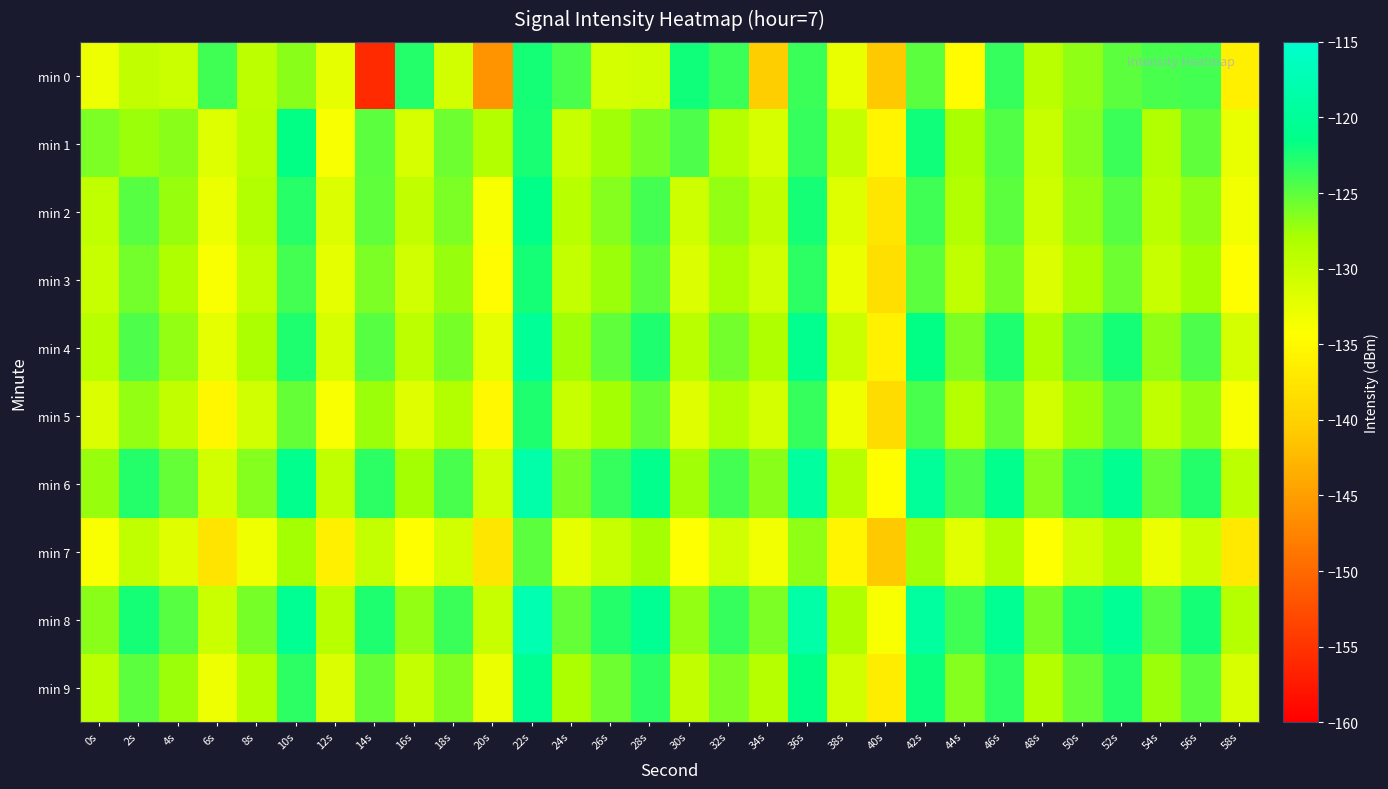

Reading left to right, transcribe all the data shown in this chart.

min 0: 0s=-133.0	2s=-129.7	4s=-130.4	6s=-123.8	8s=-129.4	10s=-126.6	12s=-132.5	14s=-155.9	16s=-122.9	18s=-130.9	20s=-146.1	22s=-122.3	24s=-124.3	26s=-131.1	28s=-130.7	30s=-122.2	32s=-123.7	34s=-140.4	36s=-123.8	38s=-132.8	40s=-140.9	42s=-125.0	44s=-134.6	46s=-123.5	48s=-129.2	50s=-126.9	52s=-124.9	54s=-124.2	56s=-124.1	58s=-136.2
min 1: 0s=-126.2	2s=-127.3	4s=-126.6	6s=-131.7	8s=-129.1	10s=-121.6	12s=-133.7	14s=-124.9	16s=-131.3	18s=-125.7	20s=-128.5	22s=-122.5	24s=-130.1	26s=-127.7	28s=-126.0	30s=-124.3	32s=-128.8	34s=-131.2	36s=-123.5	38s=-129.9	40s=-135.4	42s=-122.1	44s=-127.9	46s=-124.6	48s=-130.2	50s=-126.5	52s=-123.8	54s=-128.5	56s=-125.1	58s=-132.7
min 2: 0s=-129.5	2s=-124.7	4s=-127.2	6s=-132.9	8s=-128.5	10s=-123.0	12s=-131.6	14s=-125.1	16s=-129.7	18s=-126.2	20s=-133.8	22s=-121.3	24s=-128.9	26s=-126.5	28s=-124.0	30s=-130.6	32s=-127.1	34s=-129.7	36s=-122.2	38s=-131.8	40s=-137.3	42s=-123.9	44s=-128.5	46s=-125.0	48s=-130.6	50s=-127.1	52s=-124.7	54s=-129.2	56s=-126.8	58s=-133.3
min 3: 0s=-130.2	2s=-125.8	4s=-128.3	6s=-133.9	8s=-129.5	10s=-124.0	12s=-132.6	14s=-126.1	16s=-130.7	18s=-127.2	20s=-134.8	22s=-122.3	24s=-129.9	26s=-127.5	28s=-125.0	30s=-131.6	32s=-128.1	34s=-130.7	36s=-123.2	38s=-132.8	40s=-138.3	42s=-124.9	44s=-129.5	46s=-126.0	48s=-131.6	50s=-128.1	52s=-125.7	54s=-130.2	56s=-127.8	58s=-134.3
min 4: 0s=-128.9	2s=-124.5	4s=-127.0	6s=-132.6	8s=-128.1	10s=-122.7	12s=-131.2	14s=-124.8	16s=-129.3	18s=-125.9	20s=-132.5	22s=-120.0	24s=-127.6	26s=-125.1	28s=-122.7	30s=-129.2	32s=-125.8	34s=-128.3	36s=-120.9	38s=-130.5	40s=-136.0	42s=-121.6	44s=-126.1	46s=-122.7	48s=-128.2	50s=-124.8	52s=-122.3	54s=-126.9	56s=-124.5	58s=-131.0
min 5: 0s=-131.6	2s=-127.1	4s=-129.7	6s=-135.2	8s=-130.8	10s=-125.3	12s=-133.9	14s=-127.5	16s=-132.0	18s=-128.6	20s=-135.1	22s=-122.7	24s=-130.2	26s=-127.8	28s=-125.3	30s=-131.9	32s=-128.5	34s=-131.0	36s=-123.6	38s=-133.1	40s=-138.7	42s=-124.2	44s=-128.8	46s=-125.3	48s=-130.9	50s=-127.5	52s=-125.0	54s=-129.6	56s=-127.1	58s=-133.7
min 6: 0s=-127.2	2s=-122.8	4s=-125.3	6s=-130.9	8s=-126.5	10s=-121.0	12s=-129.6	14s=-123.1	16s=-127.7	18s=-124.2	20s=-130.8	22s=-118.3	24s=-125.9	26s=-123.5	28s=-121.0	30s=-127.6	32s=-124.1	34s=-126.7	36s=-119.2	38s=-128.8	40s=-134.3	42s=-119.9	44s=-124.5	46s=-121.0	48s=-126.6	50s=-123.1	52s=-120.7	54s=-125.2	56s=-122.8	58s=-129.3
min 7: 0s=-133.9	2s=-129.5	4s=-132.0	6s=-137.6	8s=-133.1	10s=-127.7	12s=-136.2	14s=-129.8	16s=-134.3	18s=-130.9	20s=-137.5	22s=-125.0	24s=-132.6	26s=-130.1	28s=-127.7	30s=-134.2	32s=-130.8	34s=-133.3	36s=-126.9	38s=-135.5	40s=-141.0	42s=-127.6	44s=-132.1	46s=-128.7	48s=-134.2	50s=-130.8	52s=-128.3	54s=-132.9	56s=-130.5	58s=-137.0
min 8: 0s=-126.7	2s=-122.2	4s=-124.8	6s=-130.3	8s=-125.9	10s=-120.5	12s=-129.0	14s=-122.6	16s=-127.1	18s=-123.7	20s=-130.2	22s=-117.8	24s=-125.3	26s=-122.9	28s=-120.5	30s=-127.0	32s=-123.6	34s=-126.1	36s=-118.7	38s=-128.2	40s=-133.8	42s=-119.3	44s=-123.9	46s=-120.5	48s=-126.0	50s=-122.6	52s=-120.1	54s=-124.7	56s=-122.2	58s=-128.8
min 9: 0s=-129.3	2s=-124.9	4s=-127.5	6s=-133.0	8s=-128.6	10s=-123.1	12s=-131.7	14s=-125.2	16s=-129.8	18s=-126.3	20s=-132.9	22s=-120.5	24s=-128.0	26s=-125.6	28s=-123.1	30s=-129.7	32s=-126.2	34s=-128.8	36s=-121.3	38s=-130.9	40s=-136.5	42s=-122.0	44s=-126.6	46s=-123.1	48s=-128.7	50s=-125.2	52s=-122.8	54s=-127.3	56s=-124.9	58s=-131.5